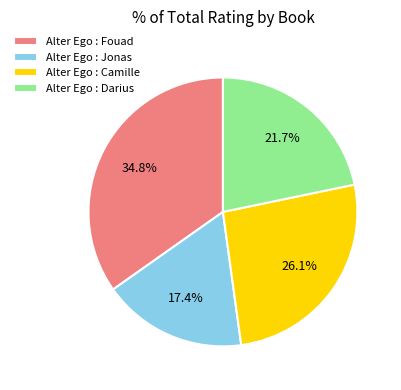

True or false: Alter Ego : Darius accounts for 32% of the total.

False